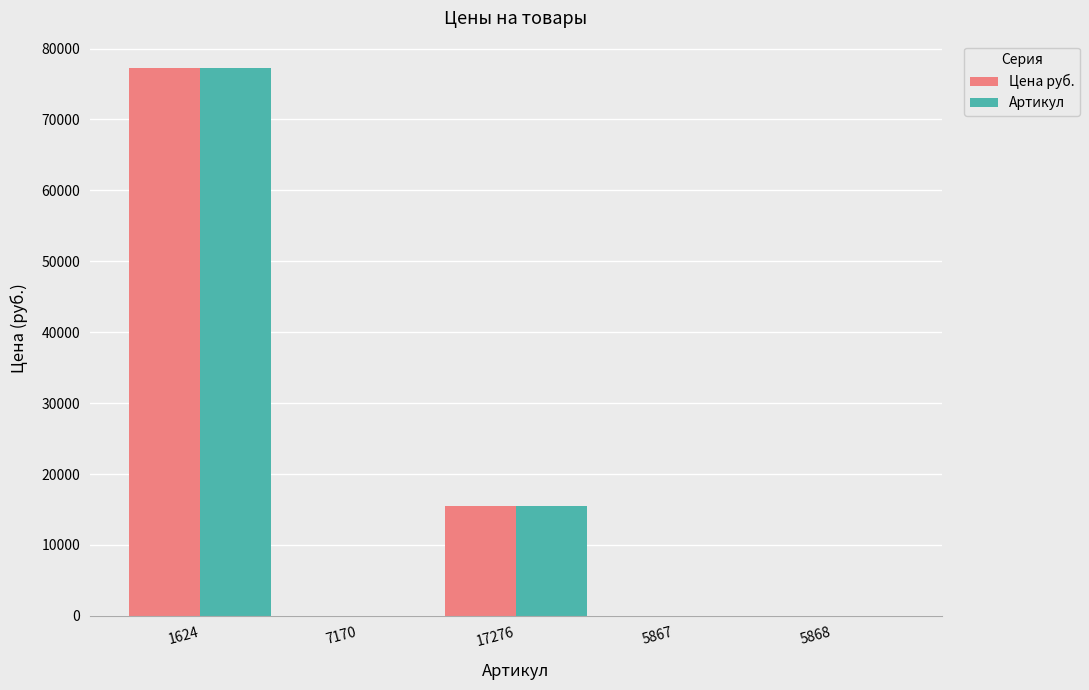

Is the value of Артикул at 17276 greater than the value of Цена руб. at 5868?

Yes